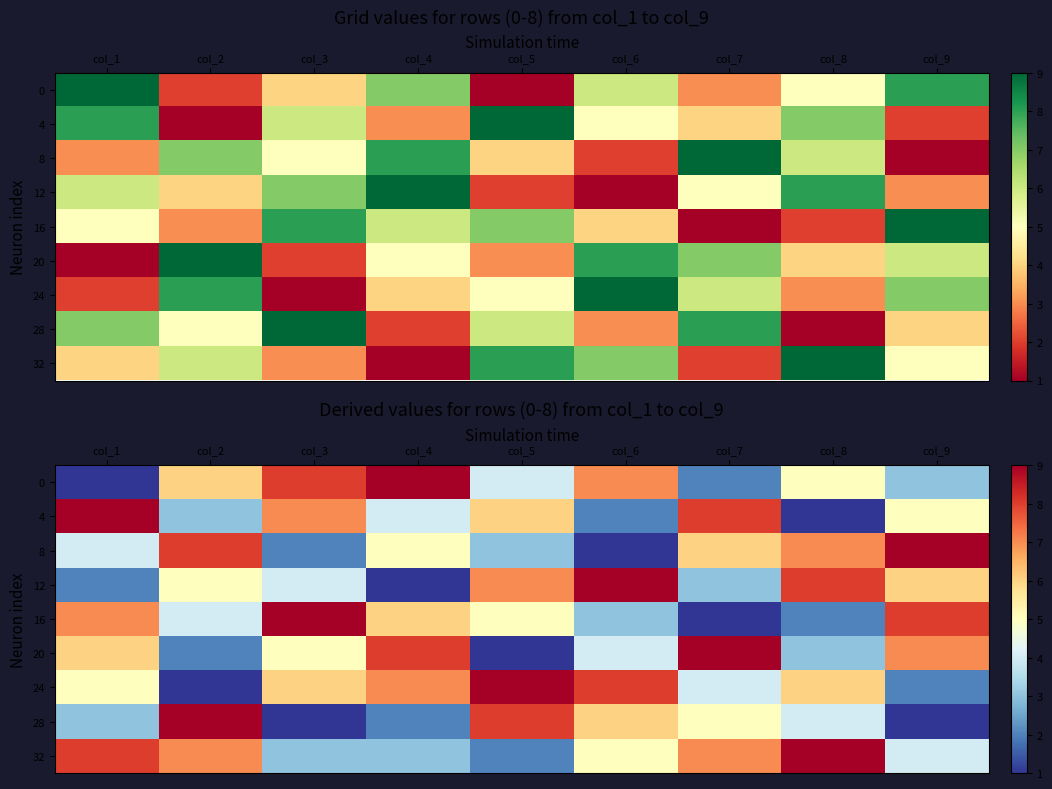

What is the maximum value for 32?

9